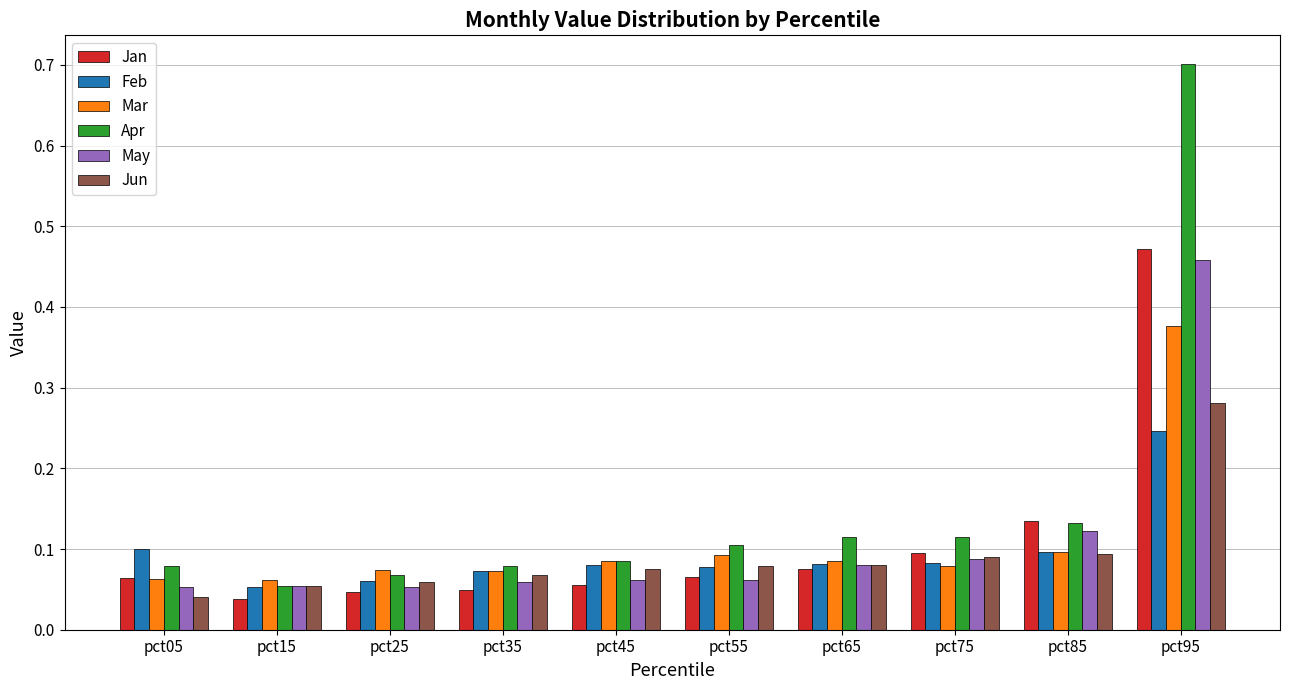

The Jan series shows 0.1 at pct45. True or false?

True